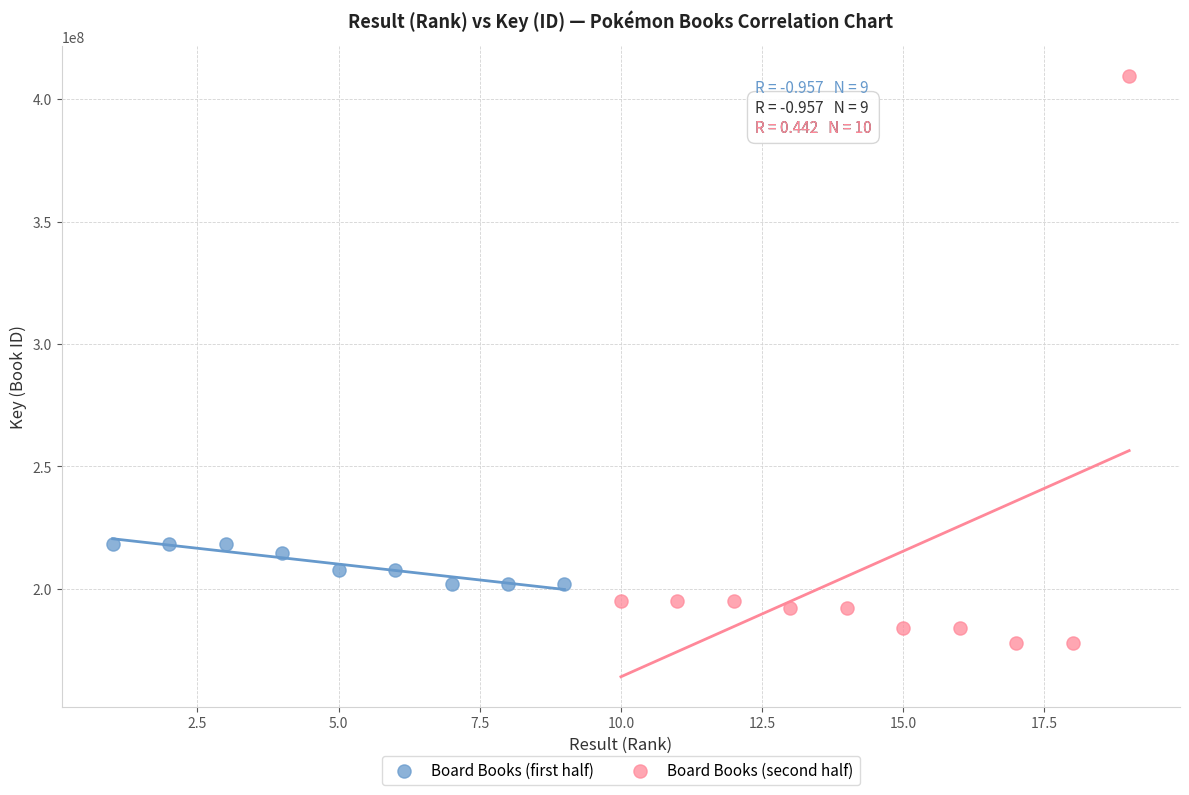

What are all the series names shown in the legend?

Board Books (first half), Board Books (second half)